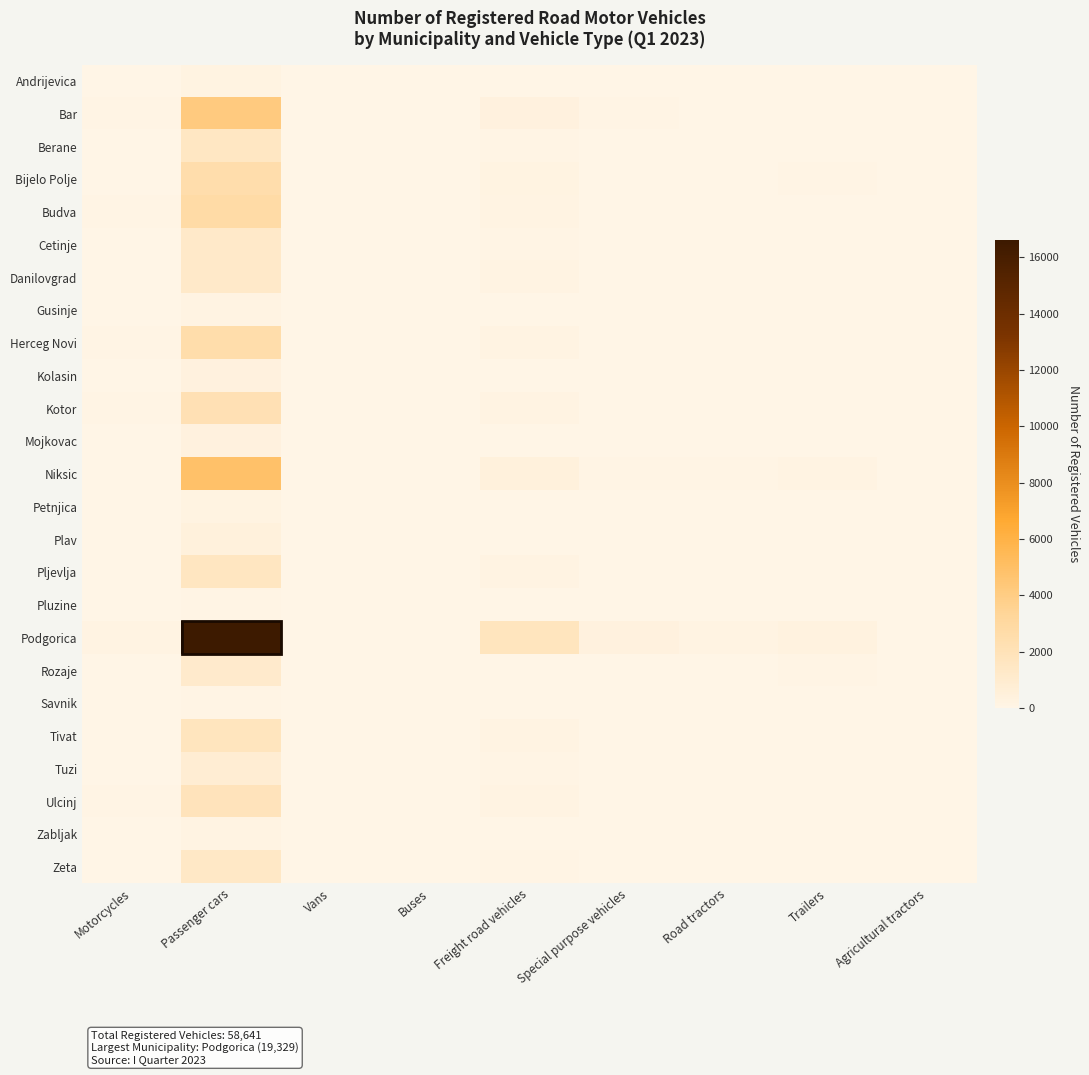

At how many categories does at least one series exceed 13032?

1